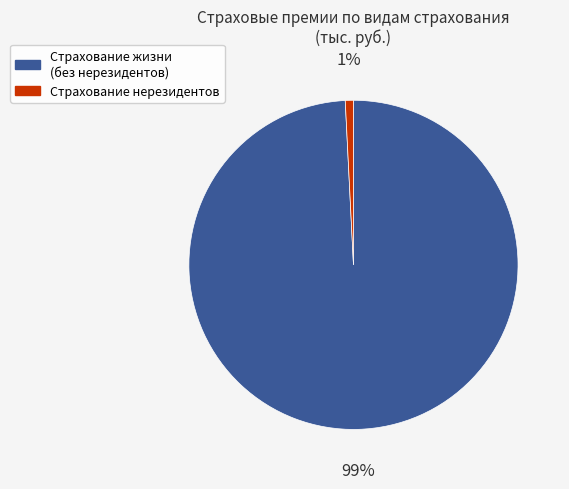

Is there a majority slice in this chart?

Yes